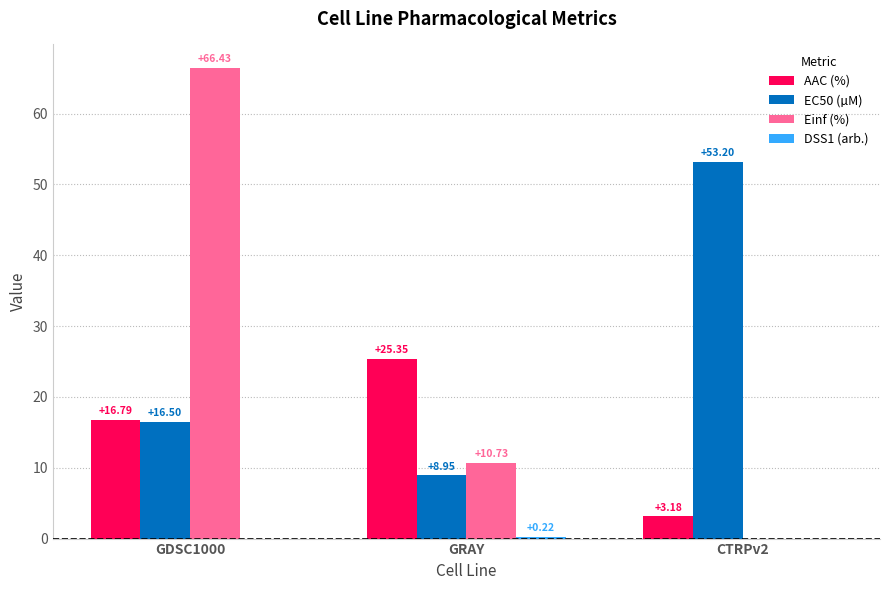

Between GDSC1000 and GRAY, which series saw the biggest shift?

Einf (%)